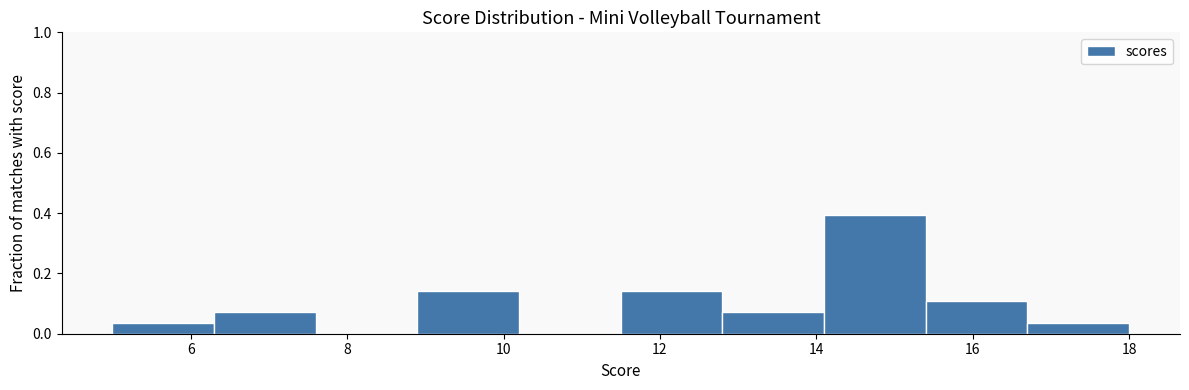

Reading left to right, list every bar in this chart as the range it spans on the x-axis followed by its height. Neither the bar edges nor the heights are printed on the chart, so give them approximately, as read against the axes.

5.0 to 6.3: 0.04
6.3 to 7.6: 0.08
7.6 to 8.9: 0
8.9 to 10.2: 0.14
10.2 to 11.5: 0
11.5 to 12.8: 0.14
12.8 to 14.1: 0.08
14.1 to 15.4: 0.40
15.4 to 16.7: 0.10
16.7 to 18.0: 0.04